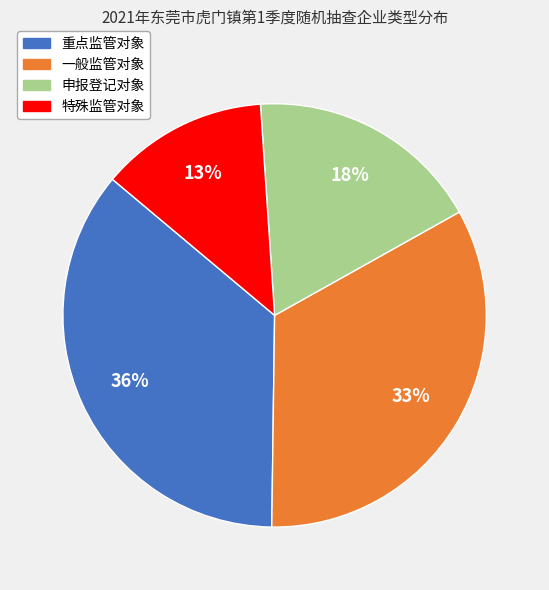

To the nearest percent, what is the difference between the largest and smallest slice percentages?

23%